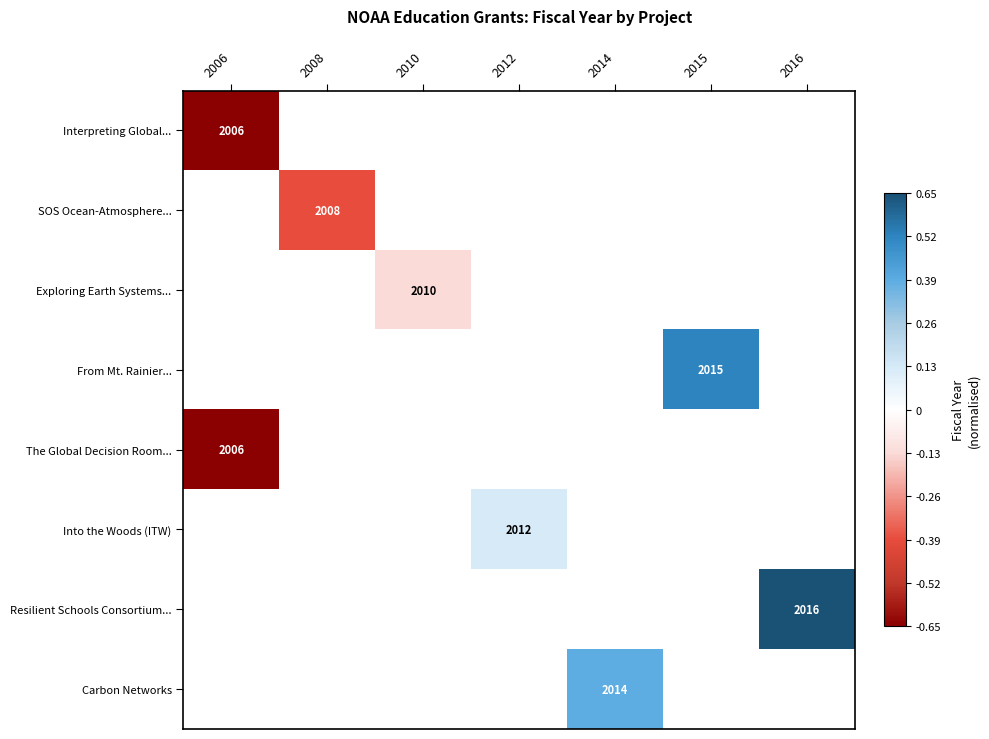

Which series has the largest range (max minus min)?

Interpreting Global...